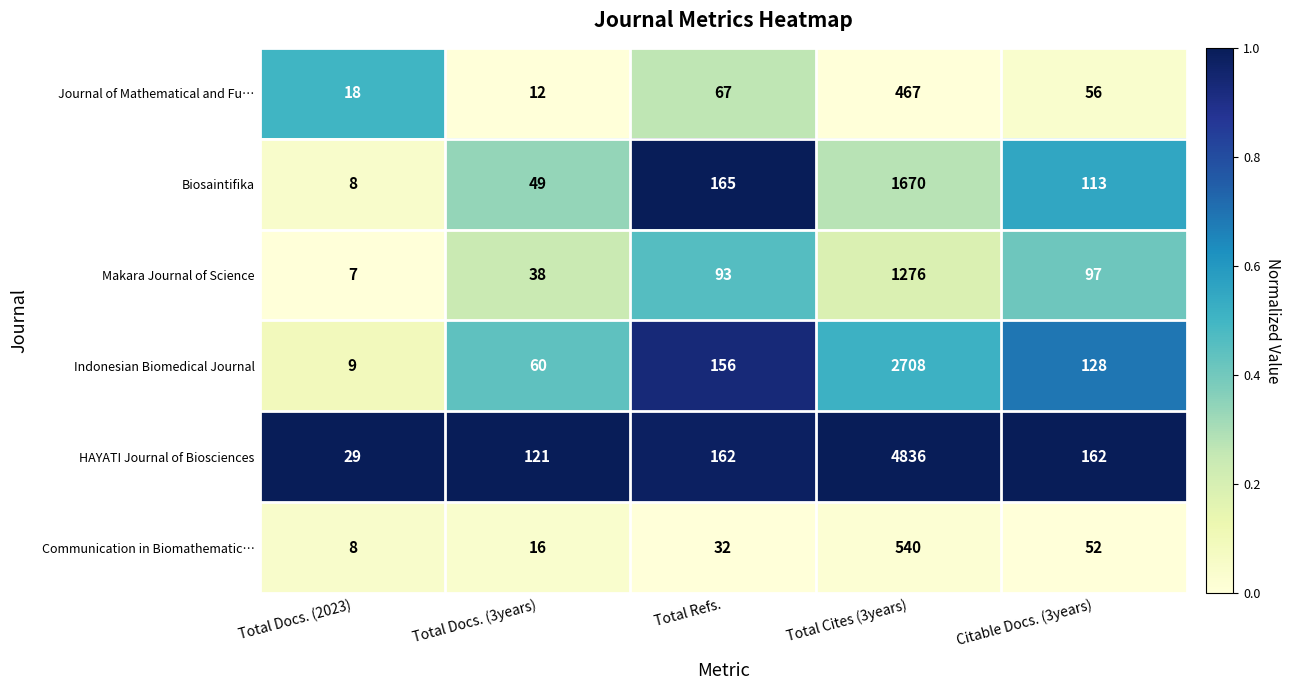

What is the greatest value displayed?

4836